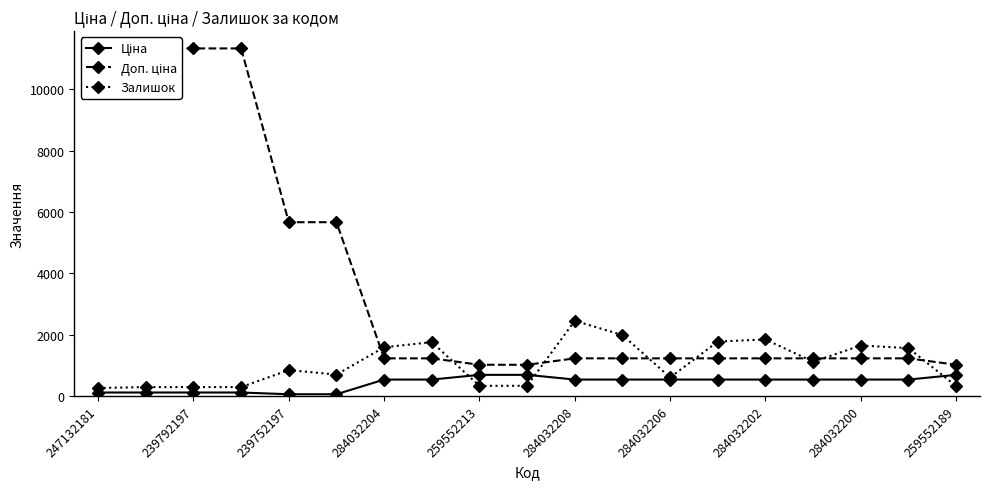

Reading right to left, list all the values displayed in this chart.

Ціна: 689.1	535.4	535.4	535.4	535.4	535.4	535.4	535.4	535.4	689.1	689.1	535.4	535.4	56.7	56.7	113.3	113.3	113.3	113.3
Доп. ціна: 1017.8	1227.2	1227.2	1227.2	1227.2	1227.2	1227.2	1227.2	1227.2	1017.8	1017.8	1227.2	1227.2	5667.0	5667.0	11334.0	11334.0	11334.0	11334.0
Залишок: 322.0	1561.0	1646.0	1118.0	1843.0	1775.0	605.0	1986.0	2453.0	333.0	330.0	1756.0	1588.0	698.0	845.0	290.0	289.0	290.0	260.0